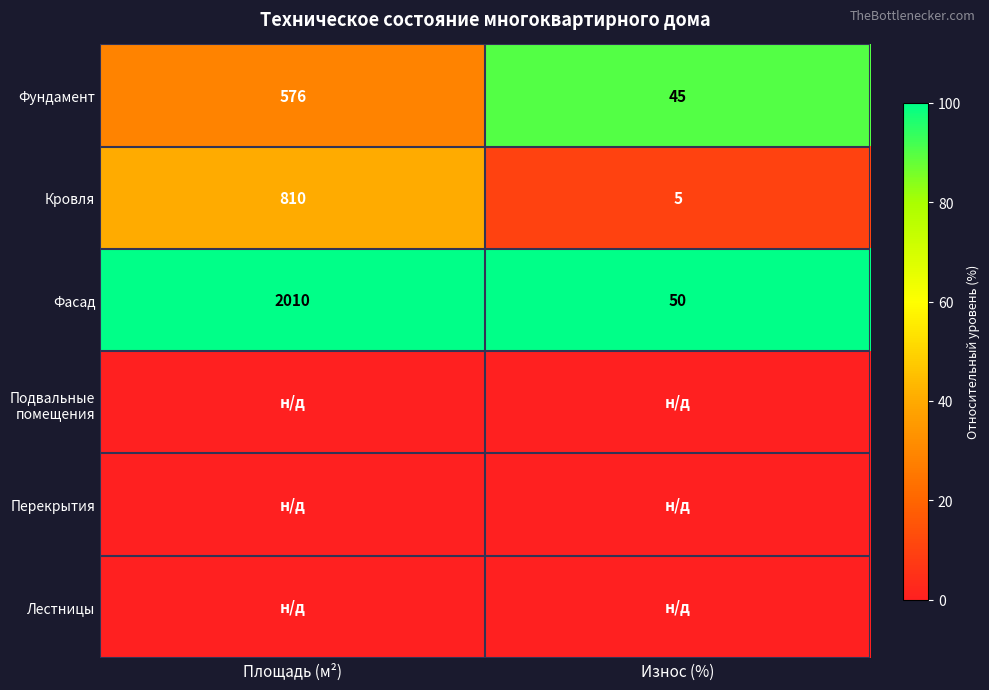

True or false: Фундамент has a value of 576 at Площадь (м²).

True